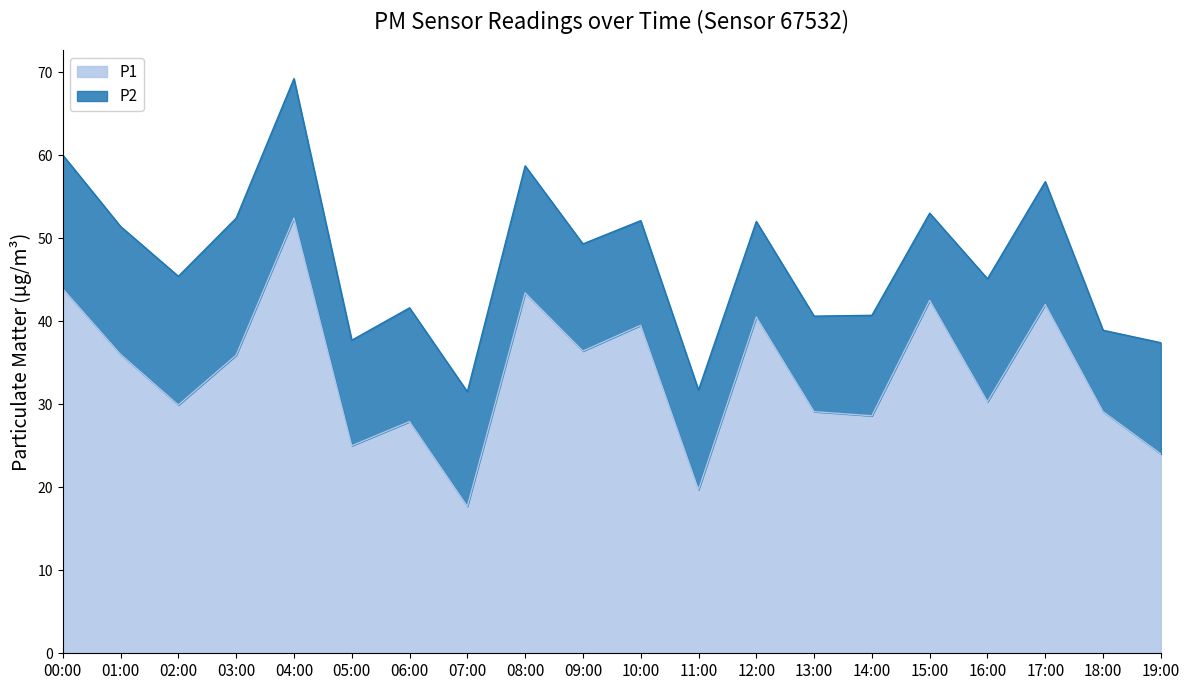

What is the value of the 20th point from the left?

24.0